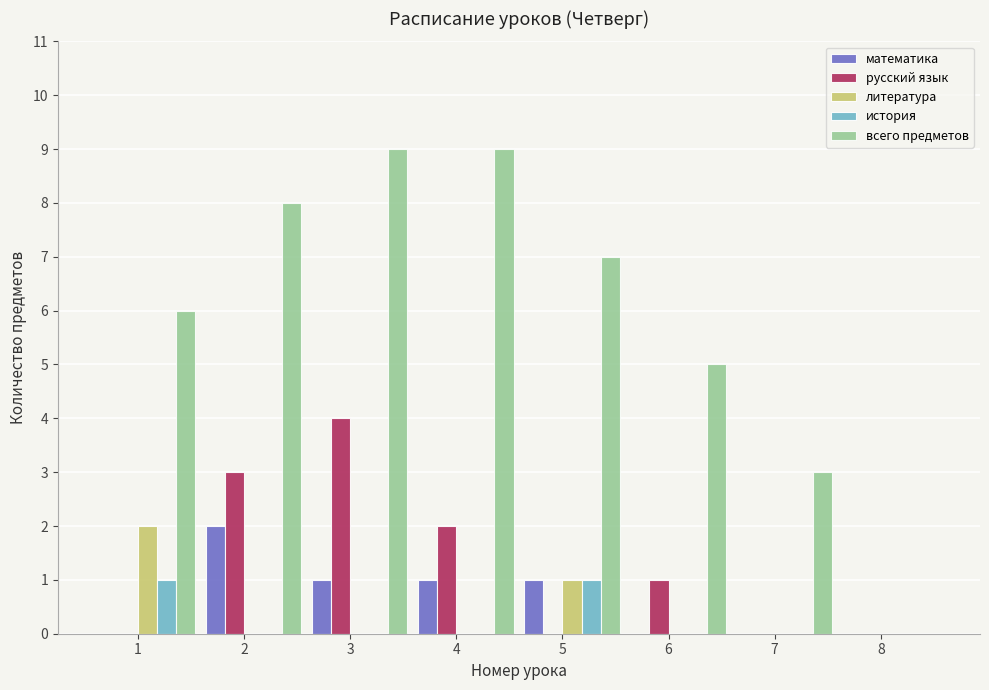

How many data points does each series have?

8